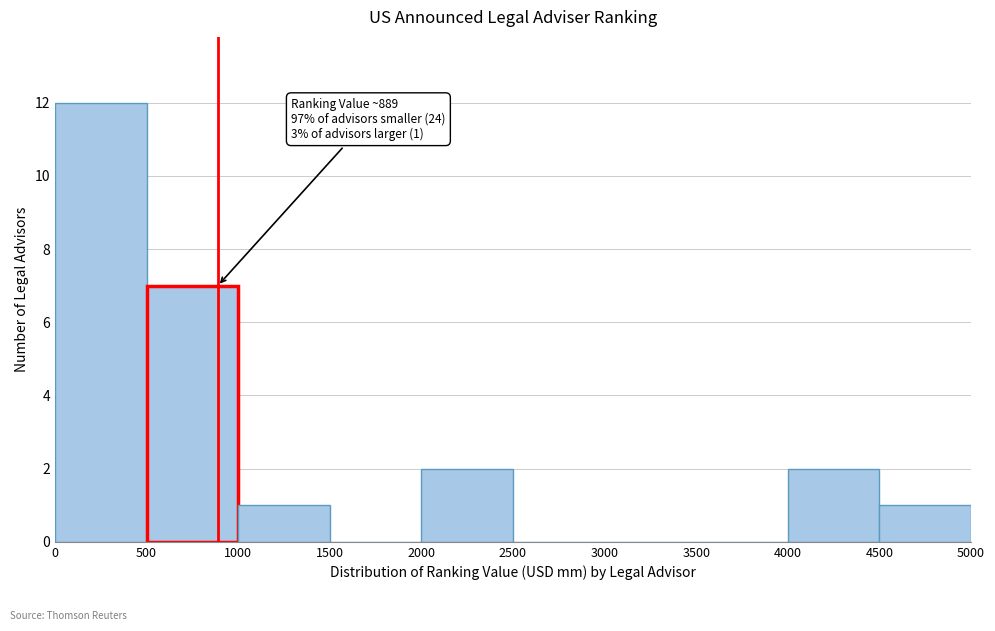

Which range on the x-axis has the tallest bar?

0 to 500